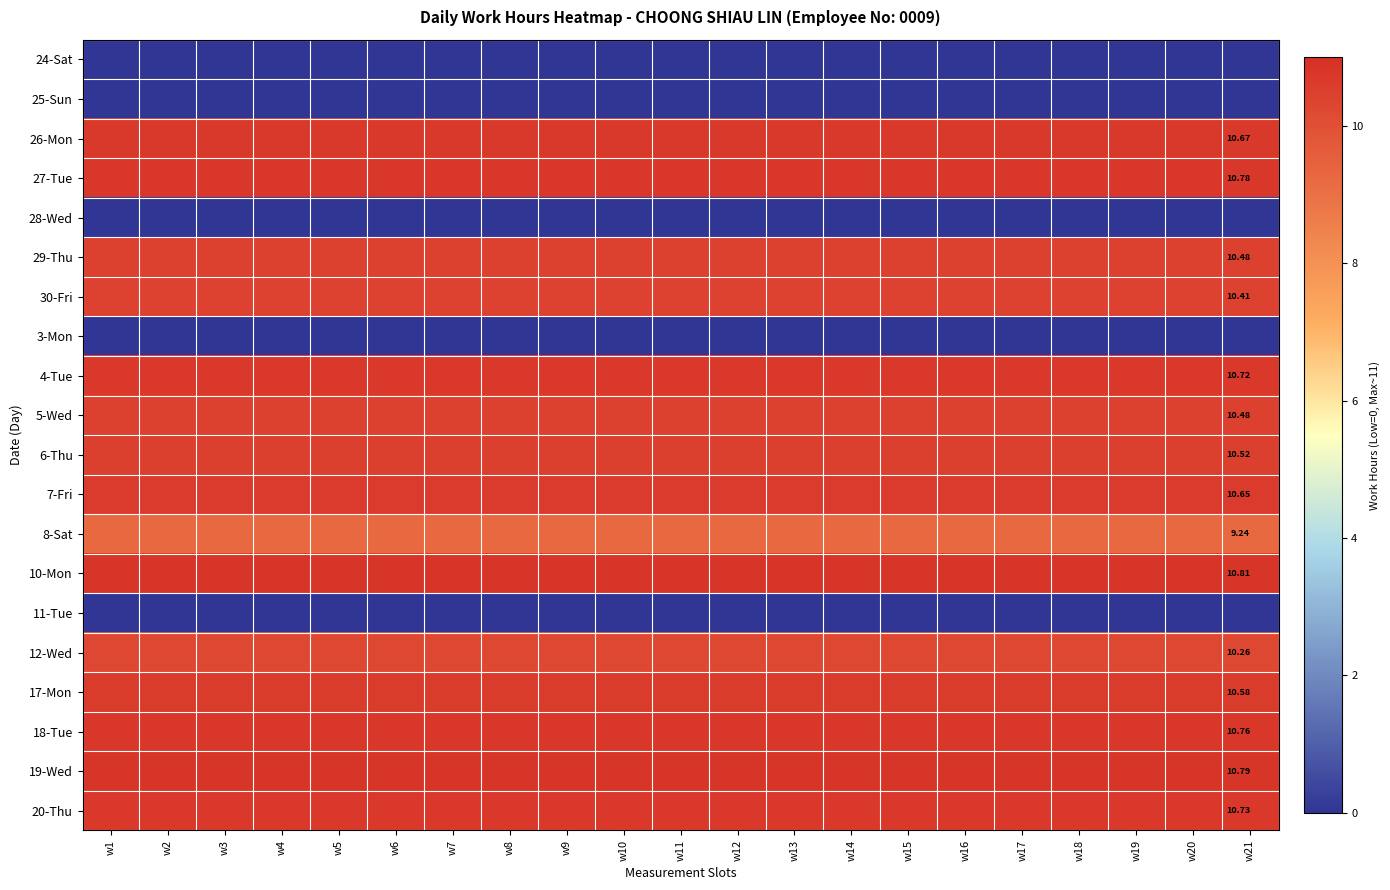

Between w3 and w16, which series saw the biggest shift?

24-Sat